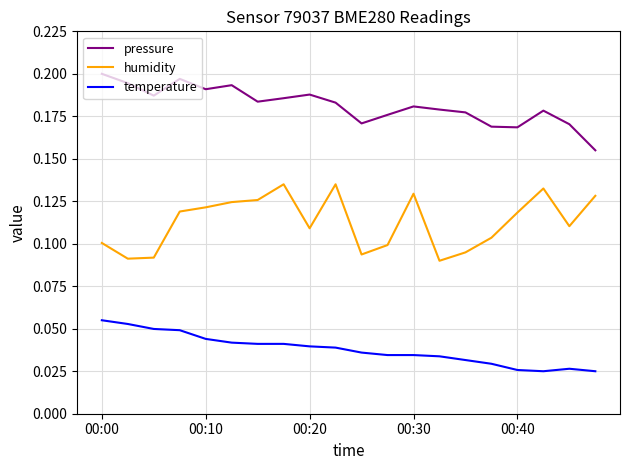

True or false: temperature and pressure intersect in this chart.

False